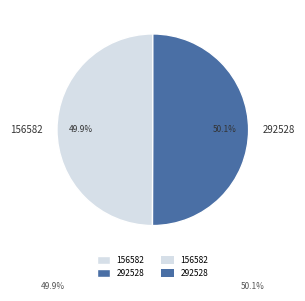

Is there any slice that represents more than half of the pie?

Yes